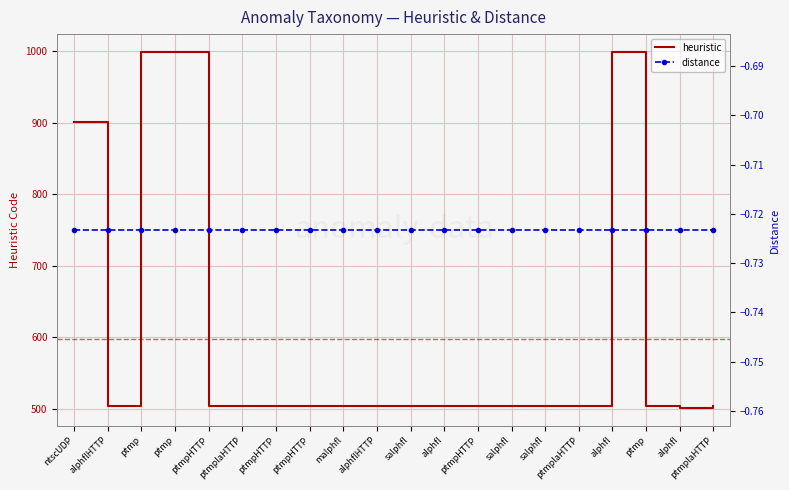

What is the difference between the heuristic values at ptmp and salphfl?

496.0